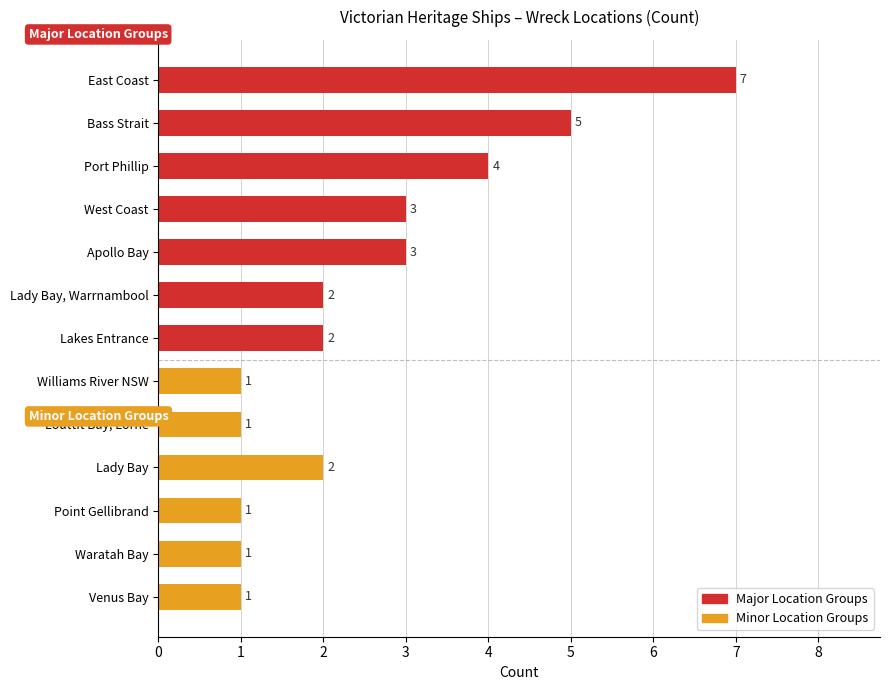

What is the maximum value shown in the chart?

7